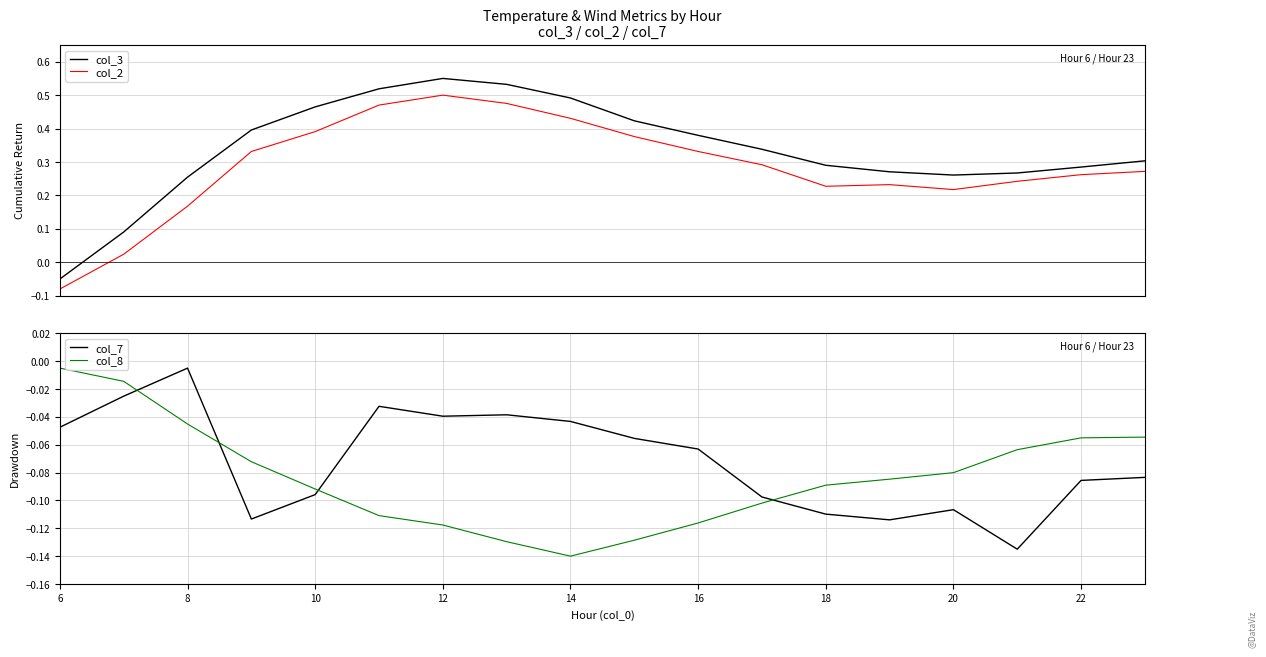

Which series has the widest spread of values?

col_3